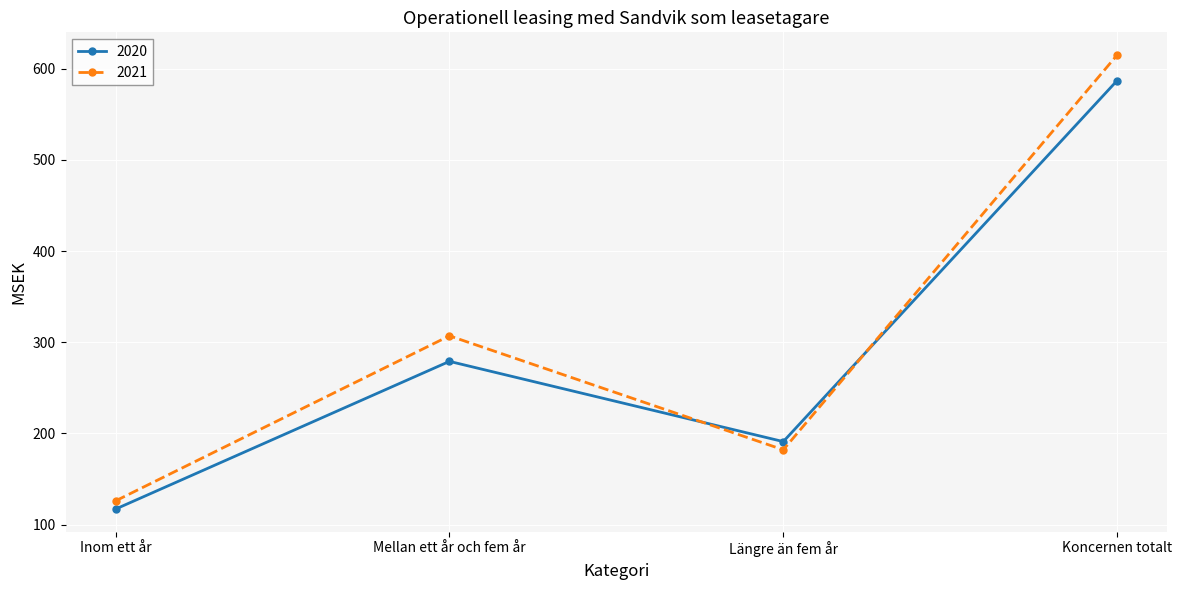

What is the minimum value shown in the chart?

117